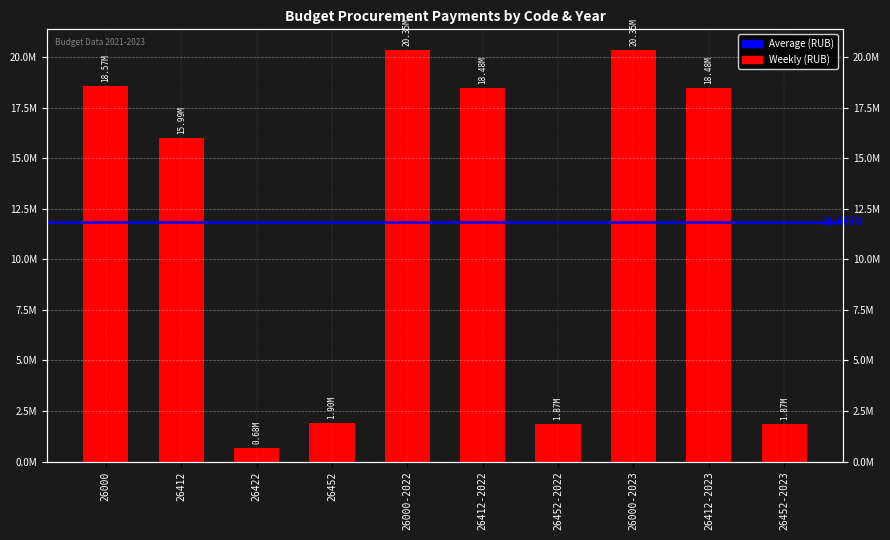

Is it true that the value at 26422 is 679516.0?

True